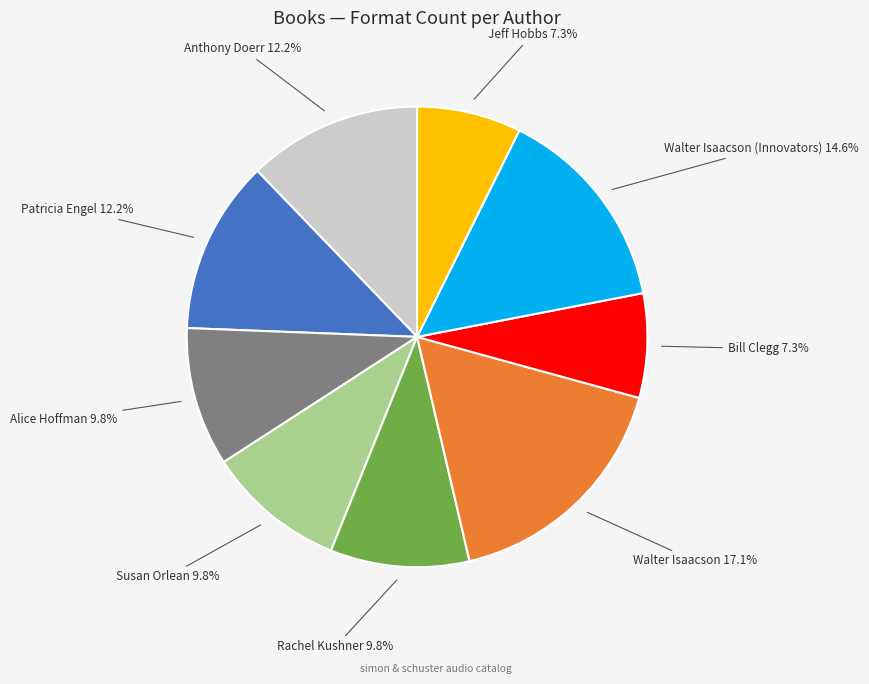

Is there a majority slice in this chart?

No